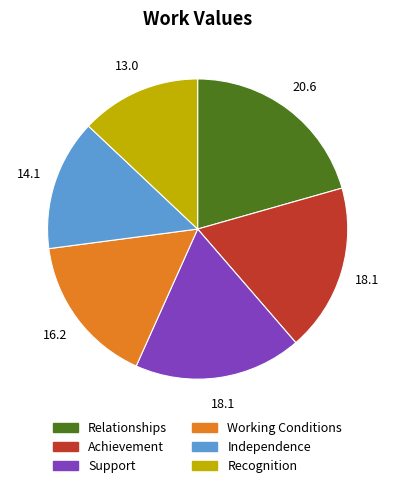

Is it true that Recognition is 13% of the pie?

True